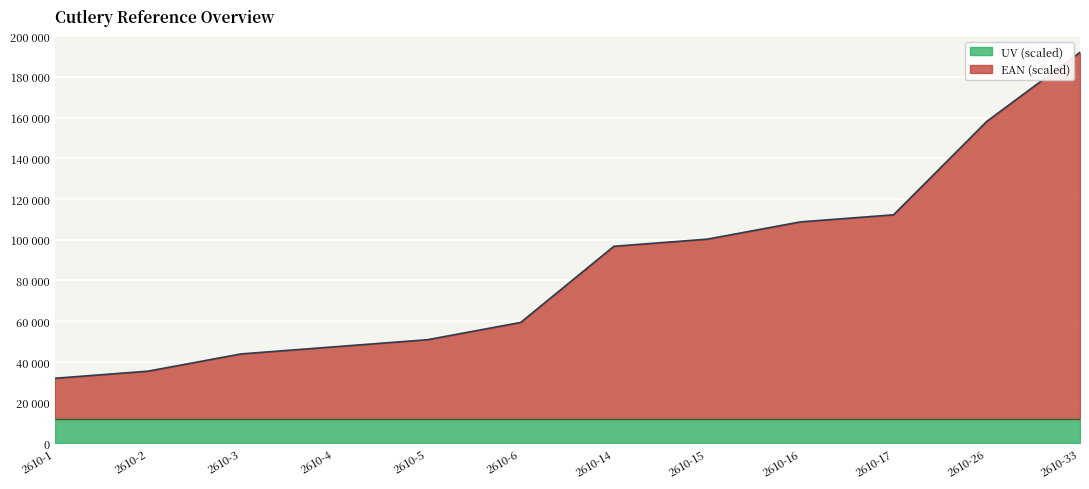

Reading left to right, what are all the values shown in this chart?

2610-1=32000.0	2610-2=35489.1	2610-3=43962.6	2610-4=47451.7	2610-5=50940.8	2610-6=59414.3	2610-14=96797.5	2610-15=100286.6	2610-16=108760.1	2610-17=112249.2	2610-26=158105.9	2610-33=192000.0